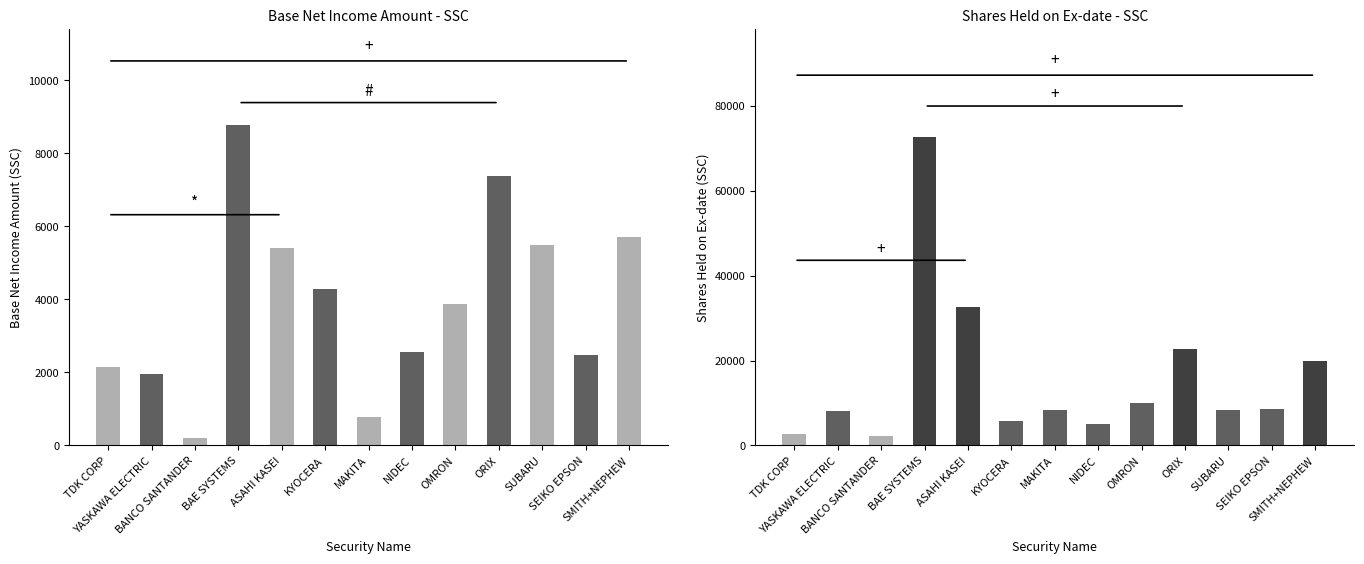

What is the sum of all Base Net Income Amount - SSC values?

51012.1